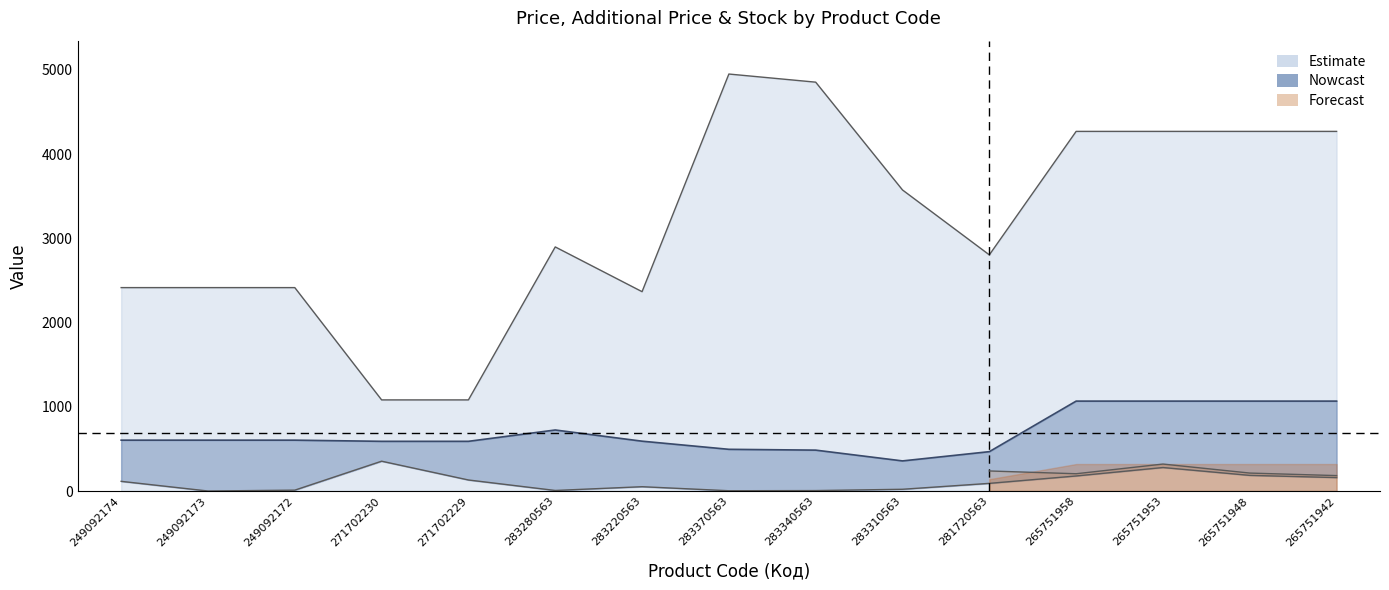

What is the label of the 5th point from the right?

281720563